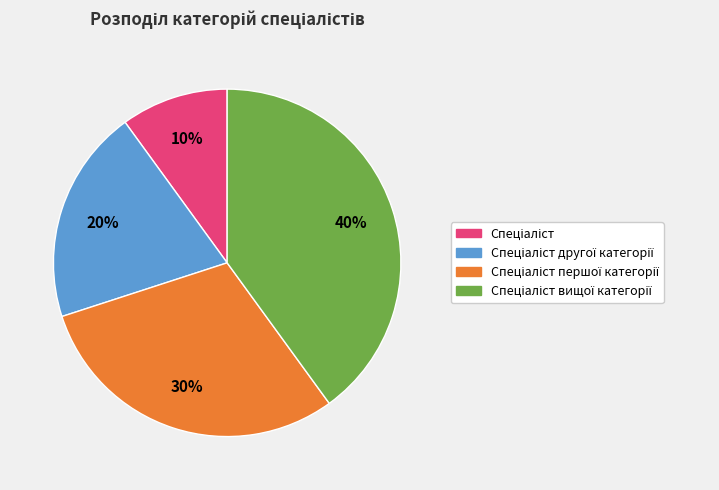

To the nearest percent, what is the difference between the largest and smallest slice percentages?

30%